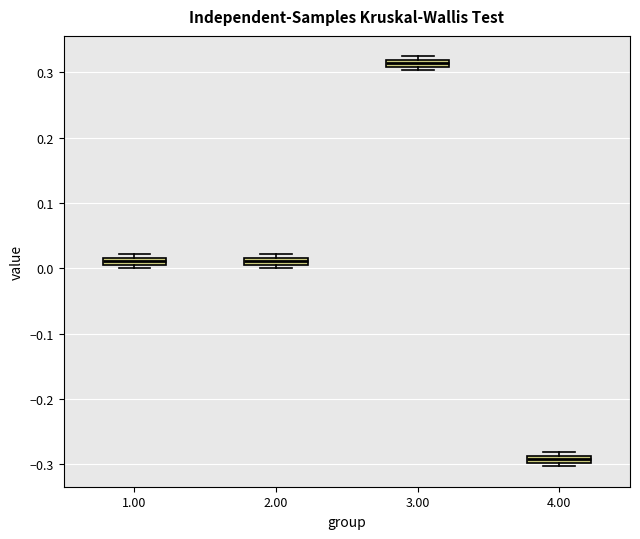

Where is the lower edge of the box at x = 2.00 on the y-axis? The values are not printed on the chart, so give them approximately, as read against the axis.

0.01